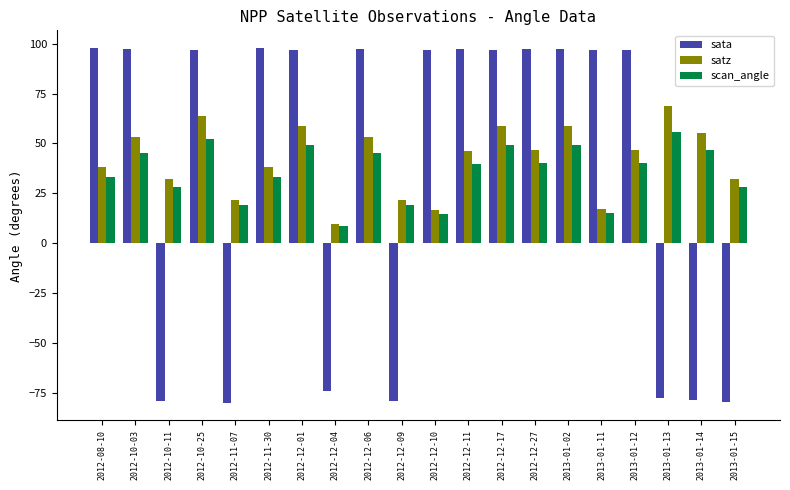

What is the highest value of the satz series?

68.5